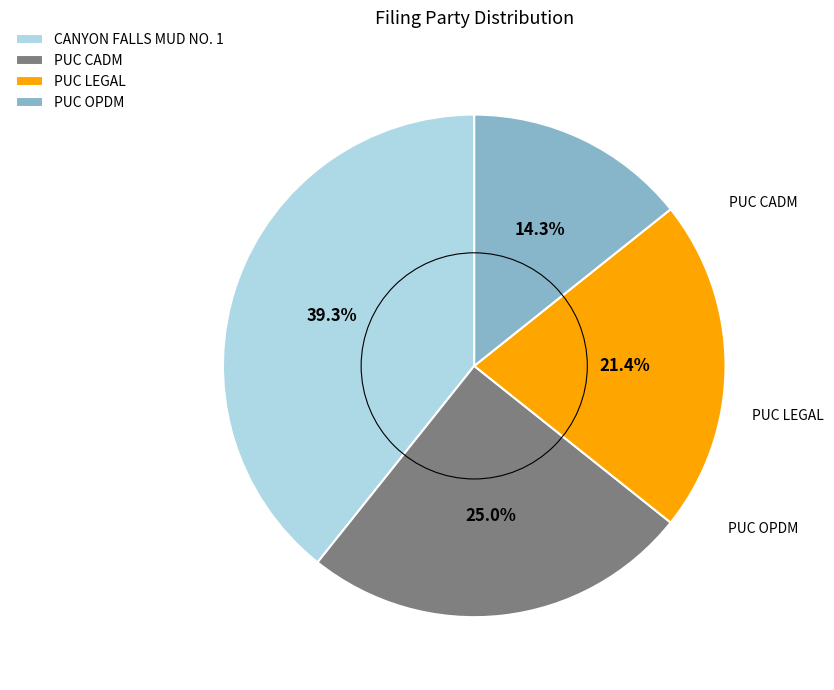

Rank the categories by value from highest to lowest.

CANYON FALLS MUD NO. 1, PUC CADM, PUC LEGAL, PUC OPDM